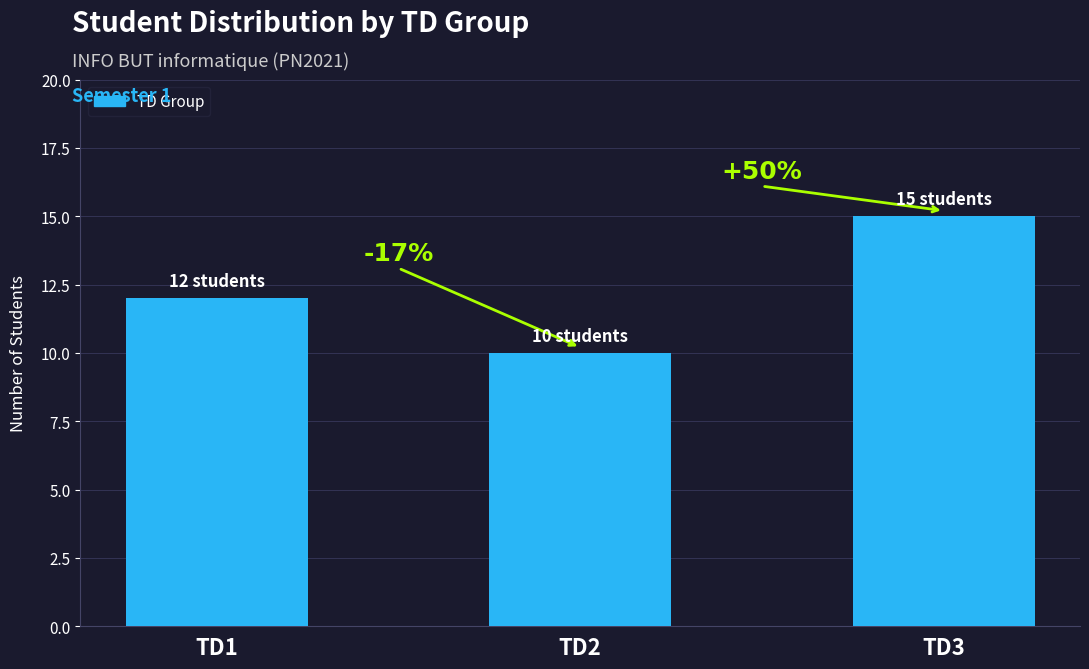

How many bars are there in total?

3